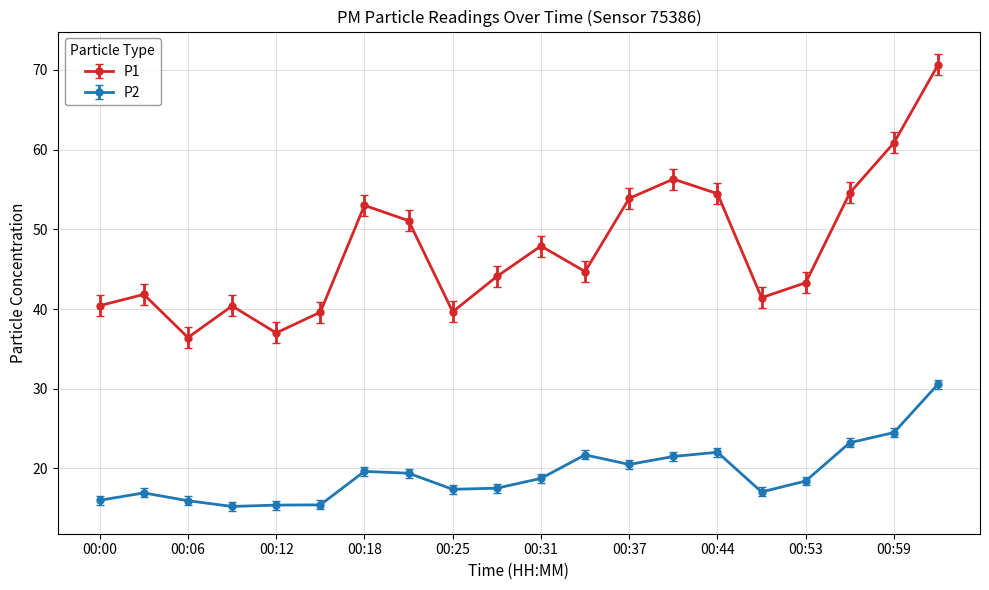

Which series has the largest total across all categories?

P1